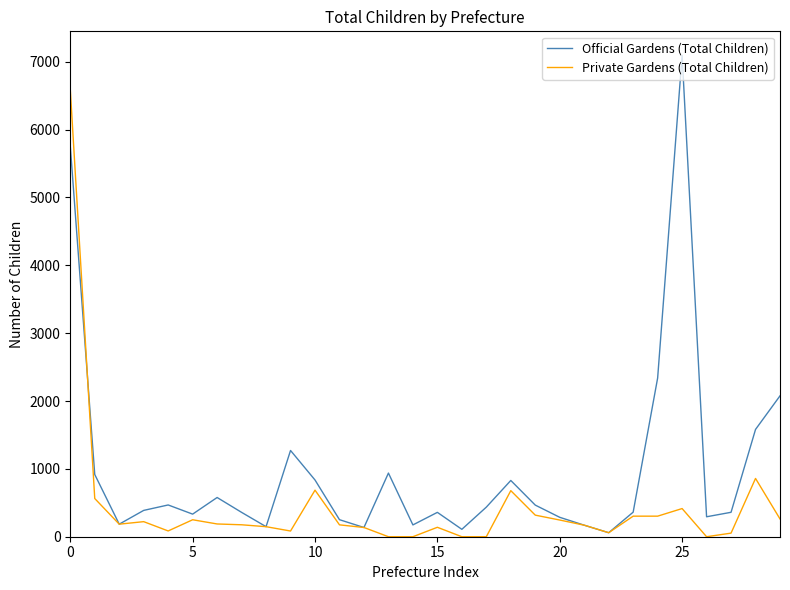

Rank the series by their maximum value, from lowest to highest.

Private Gardens (Total Children), Official Gardens (Total Children)